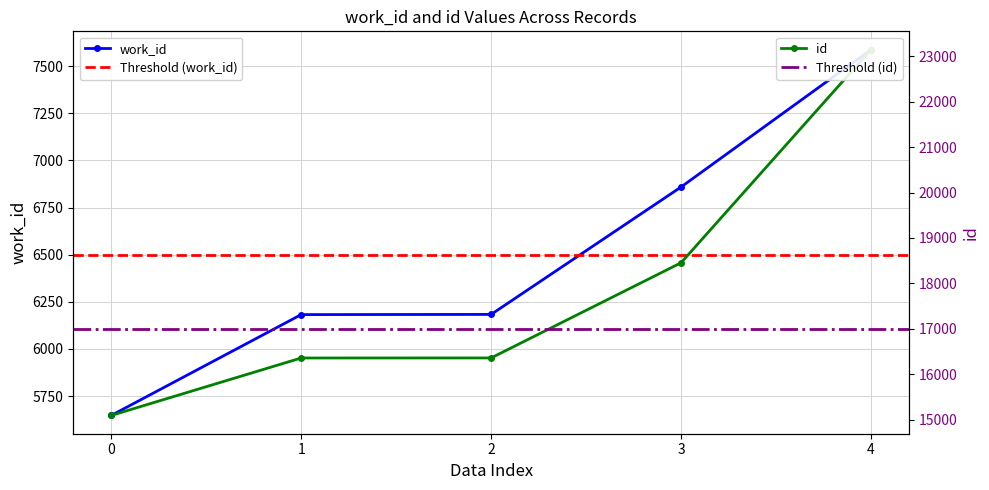

Which series has the largest range (max minus min)?

id